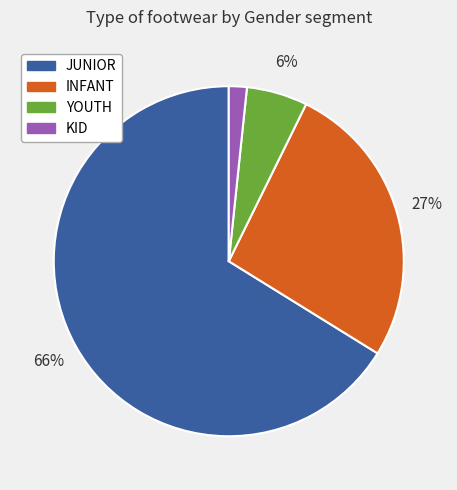

Is there any slice that represents more than half of the pie?

Yes